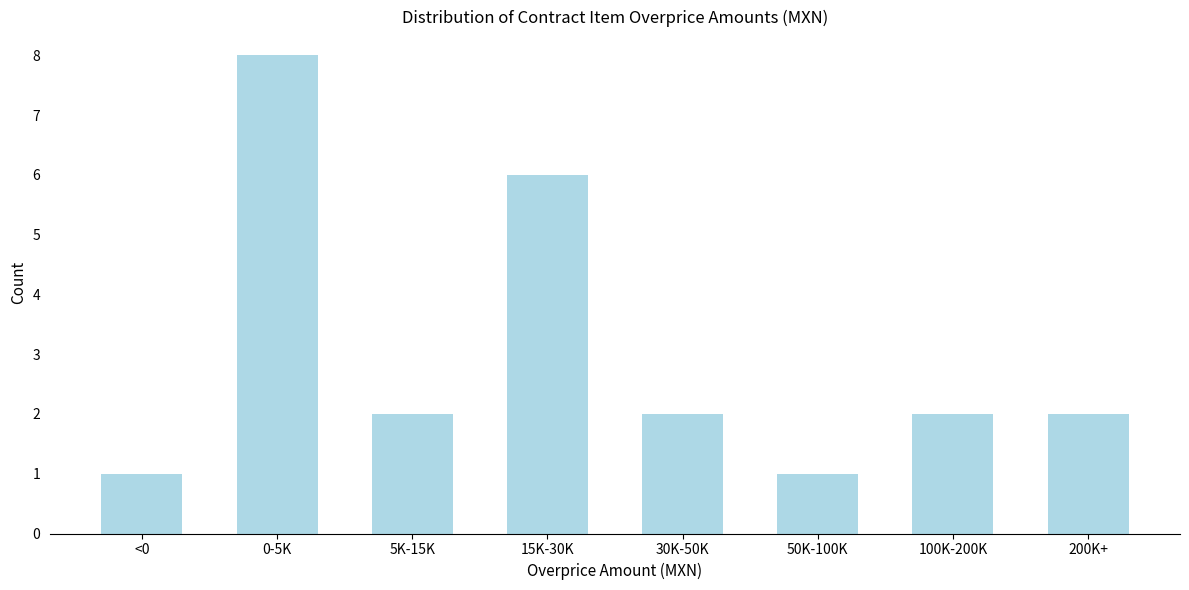

Reading left to right, transcribe all the data shown in this chart.

<0=1	0-5K=8	5K-15K=2	15K-30K=6	30K-50K=2	50K-100K=1	100K-200K=2	200K+=2